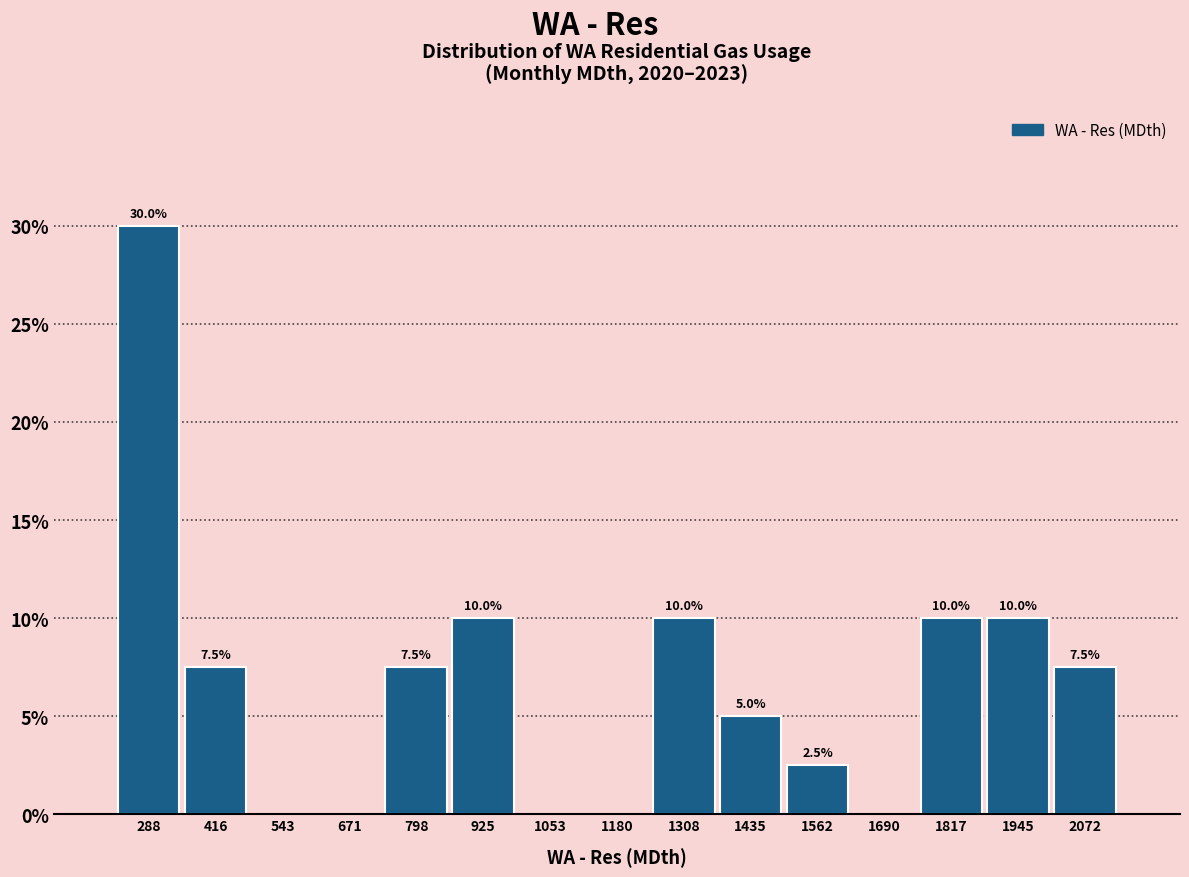

Which range on the x-axis has the tallest bar?

220 to 360